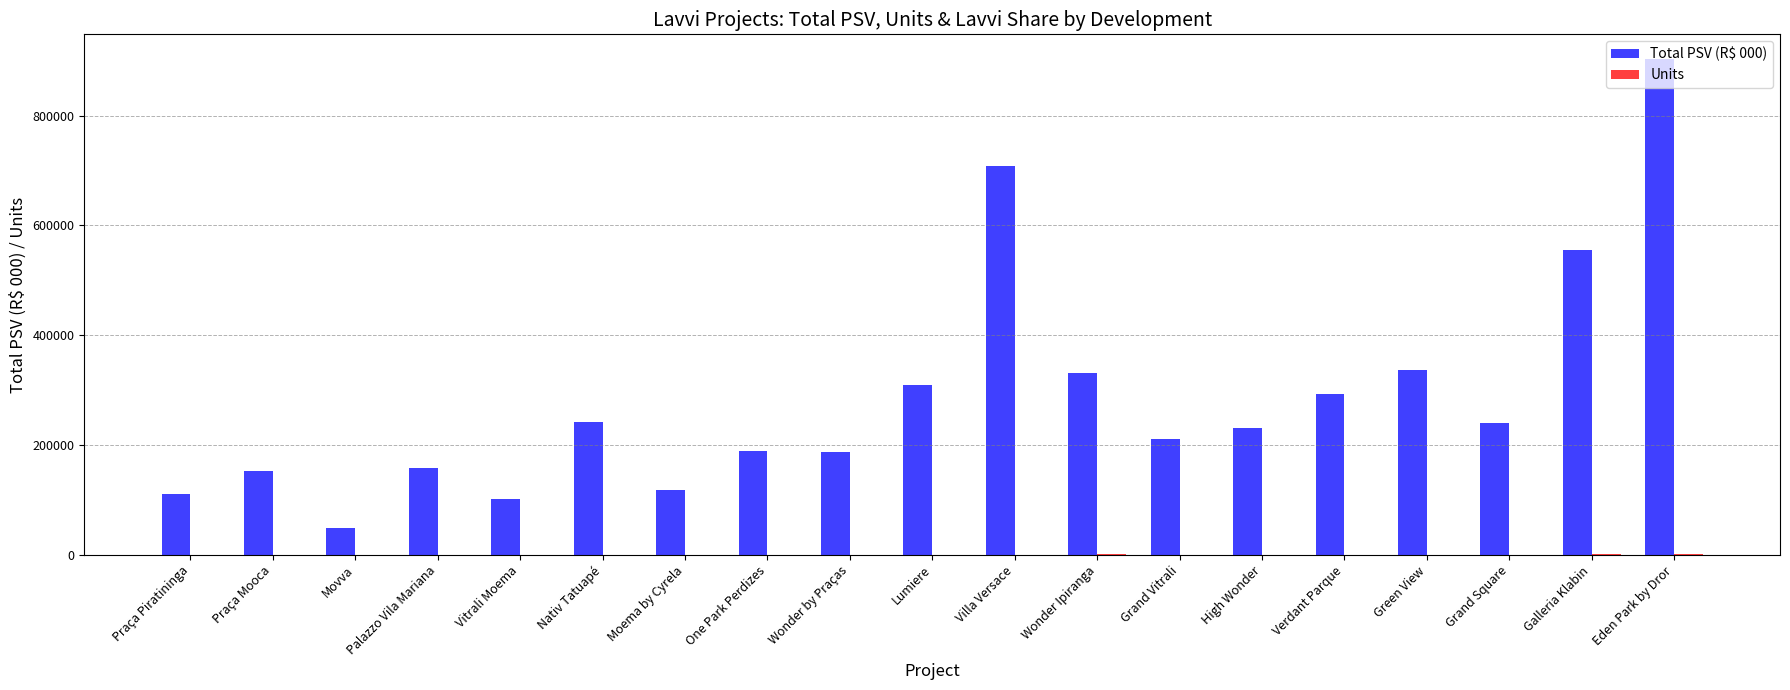

Is it true that Total PSV (R$ 000) equals 292082 at Verdant Parque?

True